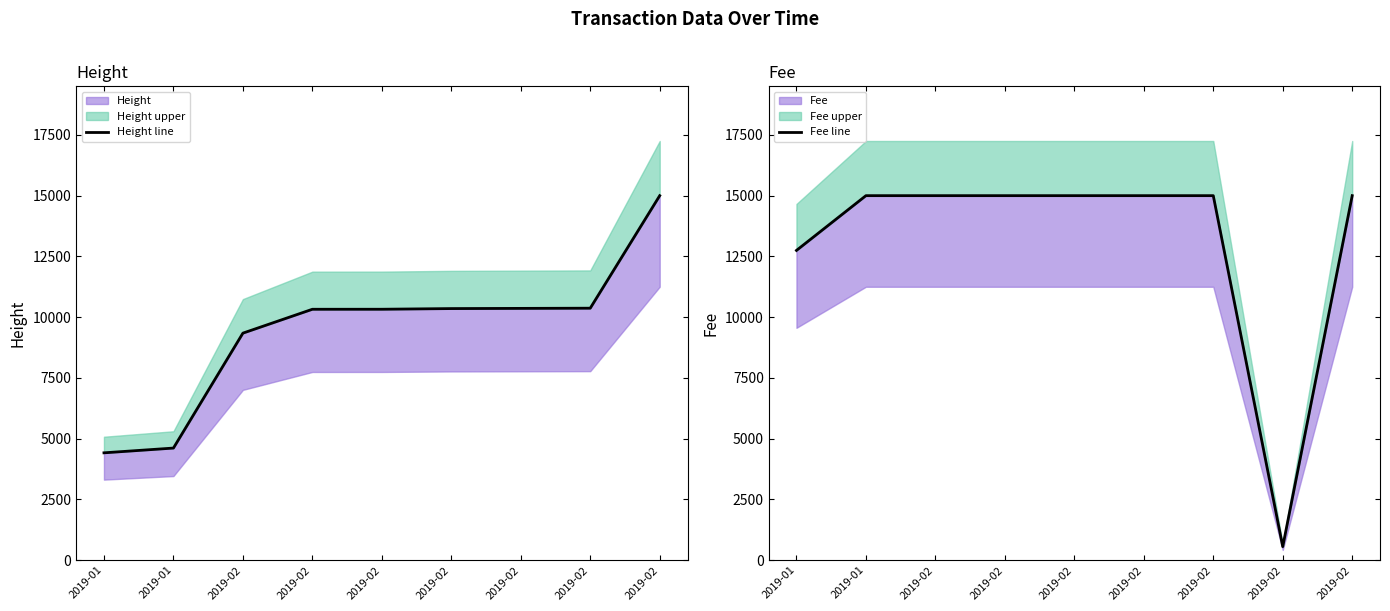

True or false: Height line has more than 2 interior local peaks.

False